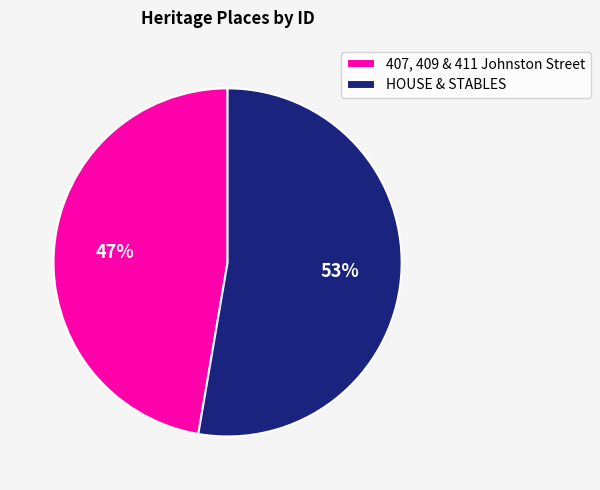

Which slice is the smallest?

407, 409 & 411 Johnston Street